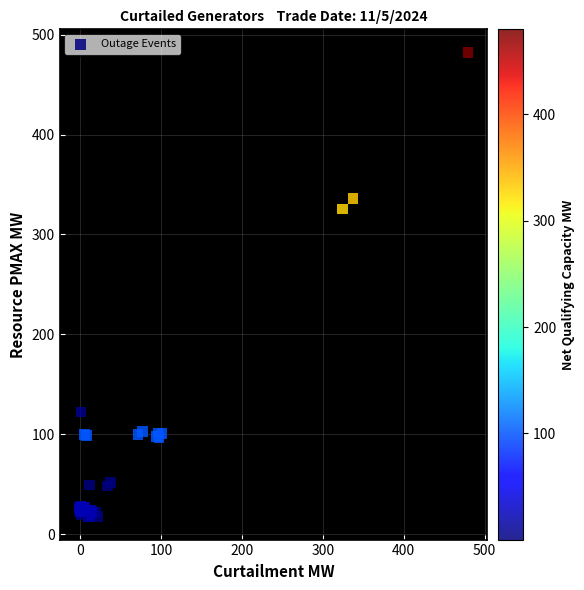

What Y value in the scatter plot is closest to 249?

325.4